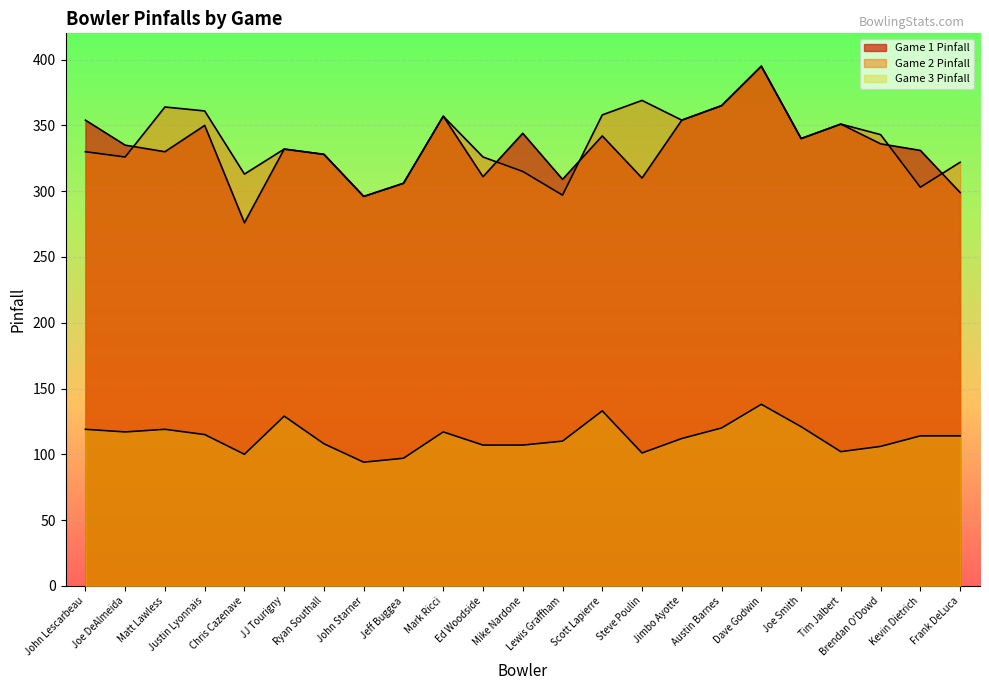

Reading left to right, transcribe all the data shown in this chart.

Game 1 Pinfall: 354	335	330	350	276	332	328	296	306	357	311	344	309	342	310	354	365	395	340	351	336	331	299
Game 2 Pinfall: 330	326	364	361	313	332	328	296	306	357	326	315	297	358	369	354	365	395	340	351	343	303	322
Game 3 Pinfall: 119	117	119	115	100	129	108	94	97	117	107	107	110	133	101	112	120	138	121	102	106	114	114